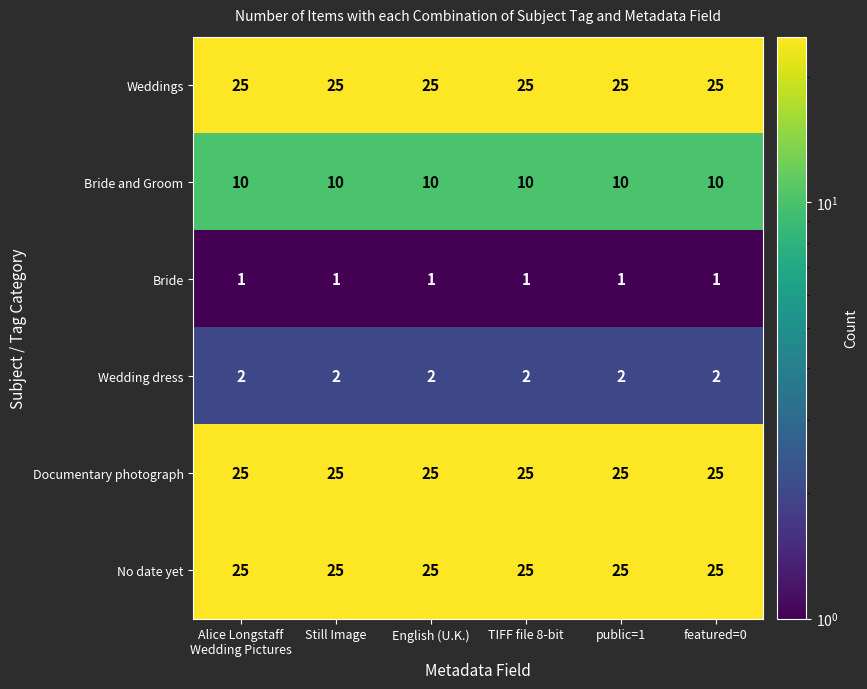

What is the maximum value shown in the chart?

25